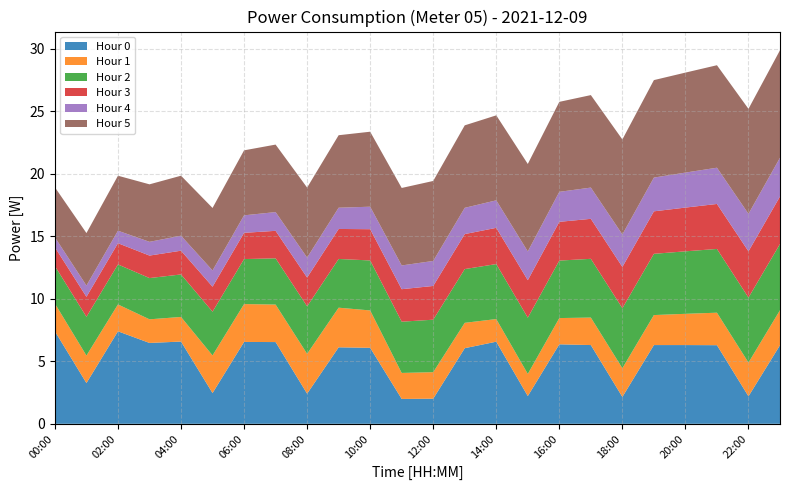

Reading right to left, extract all data points from this chart.

Hour 0: 23:00=6.3	22:00=2.2	21:00=6.3	20:00=6.3	19:00=6.3	18:00=2.1	17:00=6.3	16:00=6.4	15:00=2.2	14:00=6.6	13:00=6.0	12:00=2.0	11:00=2.0	10:00=6.1	09:00=6.1	08:00=2.4	07:00=6.5	06:00=6.5	05:00=2.5	04:00=6.6	03:00=6.5	02:00=7.4	01:00=3.3	00:00=7.4
Hour 1: 23:00=2.8	22:00=2.7	21:00=2.6	20:00=2.5	19:00=2.4	18:00=2.3	17:00=2.2	16:00=2.1	15:00=1.8	14:00=1.8	13:00=2.0	12:00=2.1	11:00=2.1	10:00=3.0	09:00=3.2	08:00=3.2	07:00=3.0	06:00=3.0	05:00=3.0	04:00=2.0	03:00=1.9	02:00=2.1	01:00=2.2	00:00=2.2
Hour 2: 23:00=5.3	22:00=5.2	21:00=5.1	20:00=5.0	19:00=4.9	18:00=4.8	17:00=4.7	16:00=4.6	15:00=4.5	14:00=4.4	13:00=4.3	12:00=4.2	11:00=4.1	10:00=4.0	09:00=3.9	08:00=3.8	07:00=3.7	06:00=3.6	05:00=3.5	04:00=3.4	03:00=3.3	02:00=3.2	01:00=3.1	00:00=3.0
Hour 3: 23:00=3.8	22:00=3.7	21:00=3.6	20:00=3.5	19:00=3.4	18:00=3.3	17:00=3.2	16:00=3.1	15:00=3.0	14:00=2.9	13:00=2.8	12:00=2.7	11:00=2.6	10:00=2.5	09:00=2.4	08:00=2.3	07:00=2.2	06:00=2.1	05:00=2.0	04:00=1.9	03:00=1.8	02:00=1.7	01:00=1.6	00:00=1.5
Hour 4: 23:00=3.1	22:00=3.0	21:00=2.9	20:00=2.8	19:00=2.7	18:00=2.6	17:00=2.5	16:00=2.4	15:00=2.3	14:00=2.2	13:00=2.1	12:00=2.0	11:00=1.9	10:00=1.8	09:00=1.7	08:00=1.6	07:00=1.5	06:00=1.4	05:00=1.3	04:00=1.2	03:00=1.1	02:00=1.0	01:00=0.9	00:00=0.8
Hour 5: 23:00=8.6	22:00=8.4	21:00=8.2	20:00=8.0	19:00=7.8	18:00=7.6	17:00=7.4	16:00=7.2	15:00=7.0	14:00=6.8	13:00=6.6	12:00=6.4	11:00=6.2	10:00=6.0	09:00=5.8	08:00=5.6	07:00=5.4	06:00=5.2	05:00=5.0	04:00=4.8	03:00=4.6	02:00=4.4	01:00=4.2	00:00=4.0